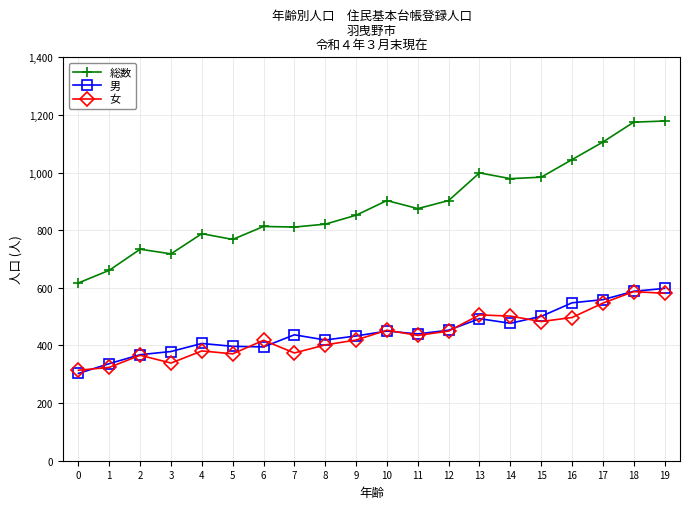

What is the average value of the 総数 series?

887